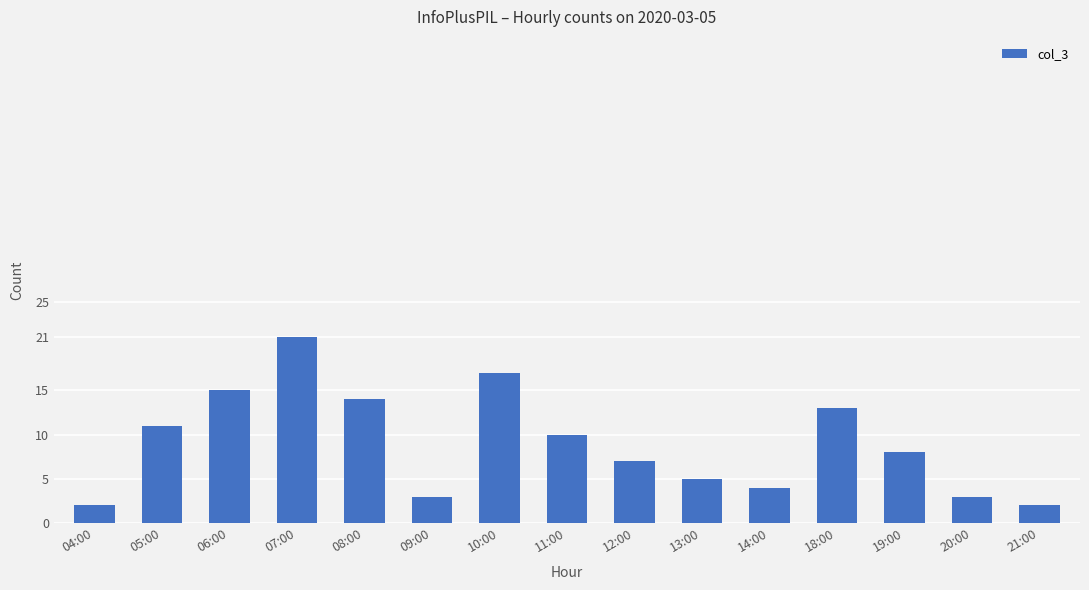

Does the chart contain stacked bars?

No